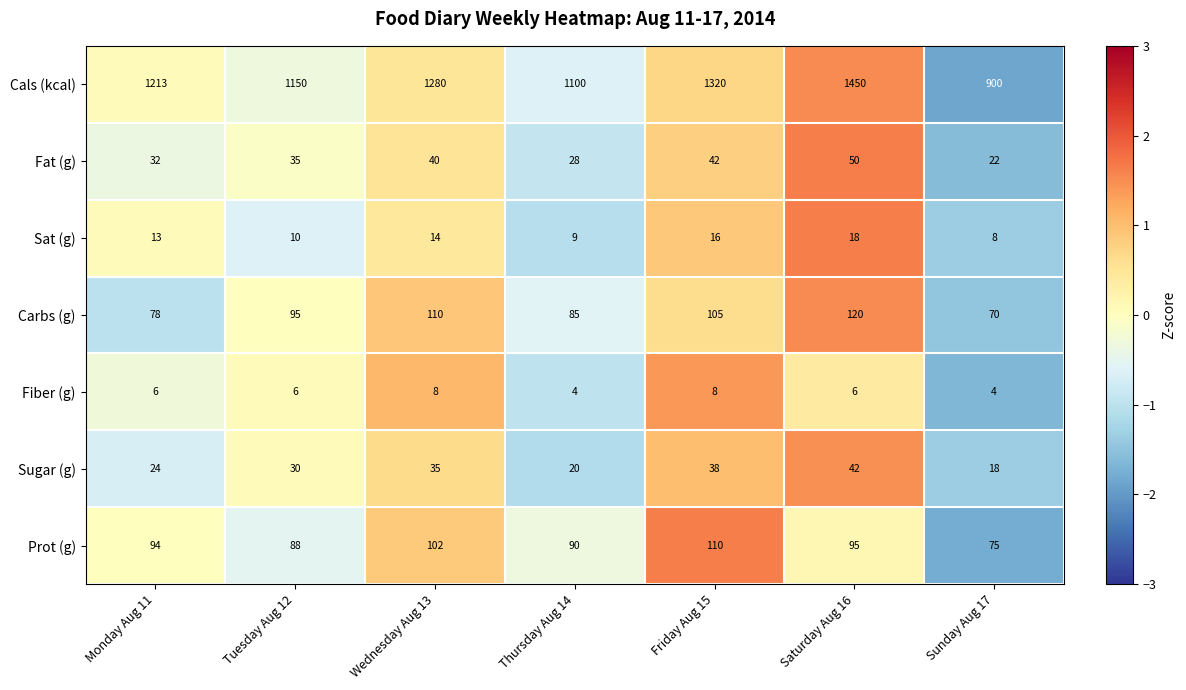

Read the Fat (g) value at Saturday Aug 16, to the nearest 5.

50